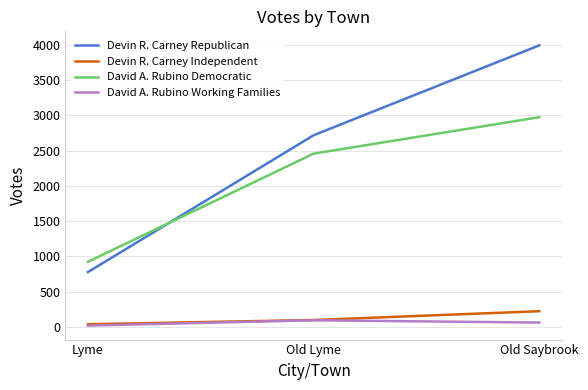

Which category has the lowest value in the Devin R. Carney Independent series?

Lyme